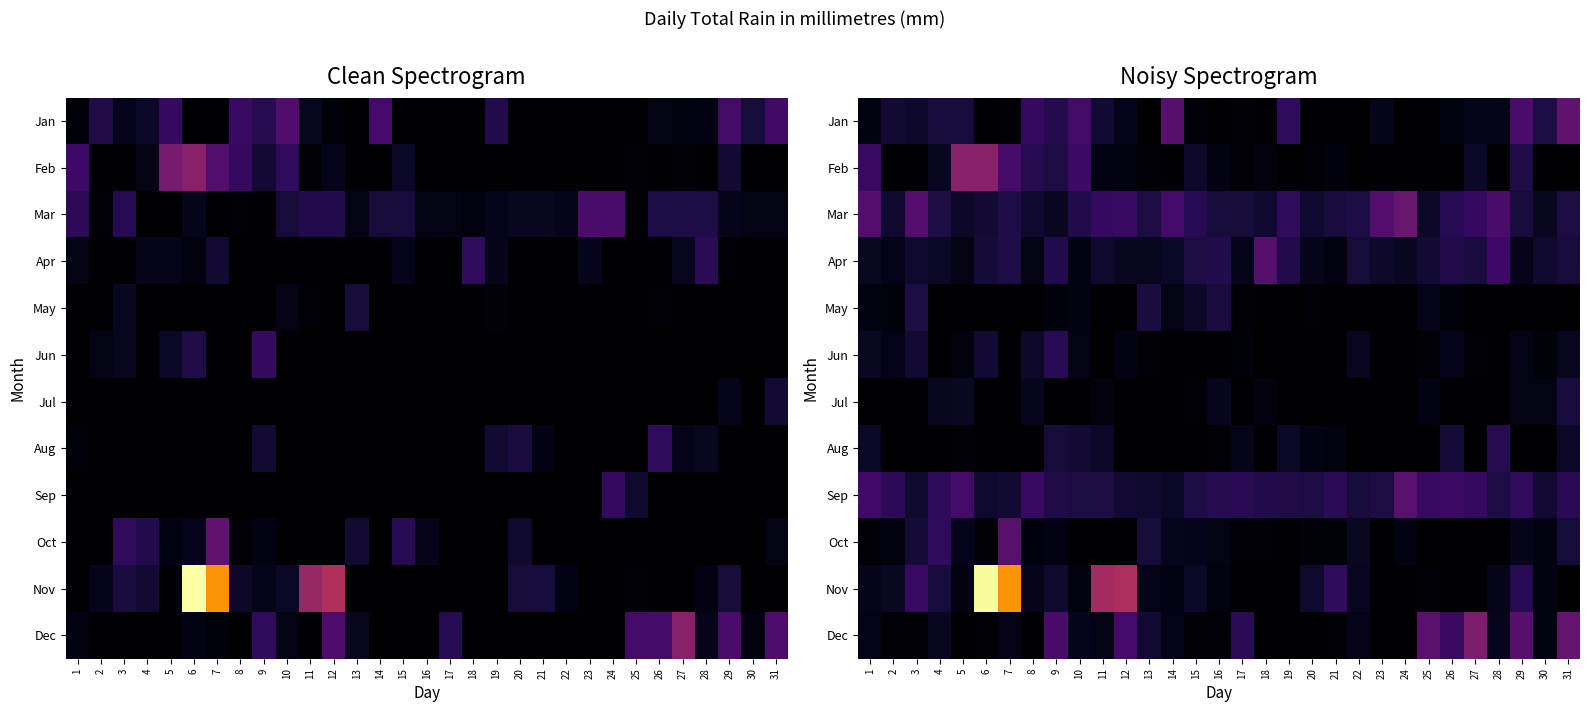

At which category is the sum across all series the highest?

6